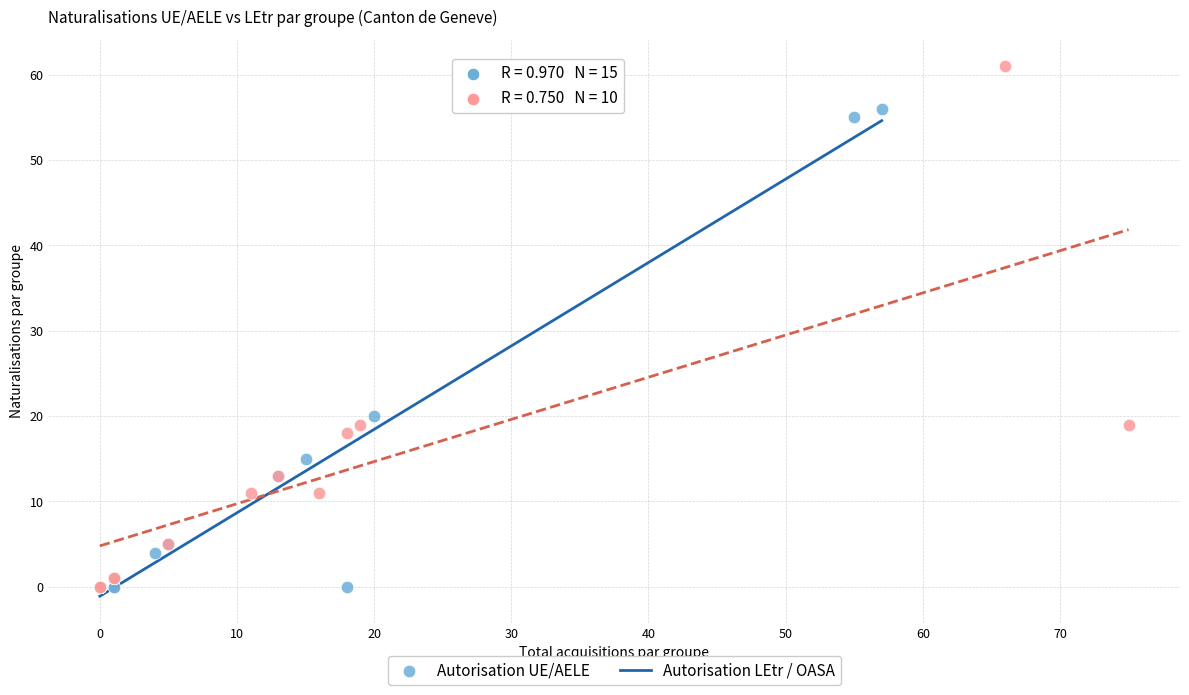

Which series has the widest spread of Y values?

Autorisation LEtr / OASA